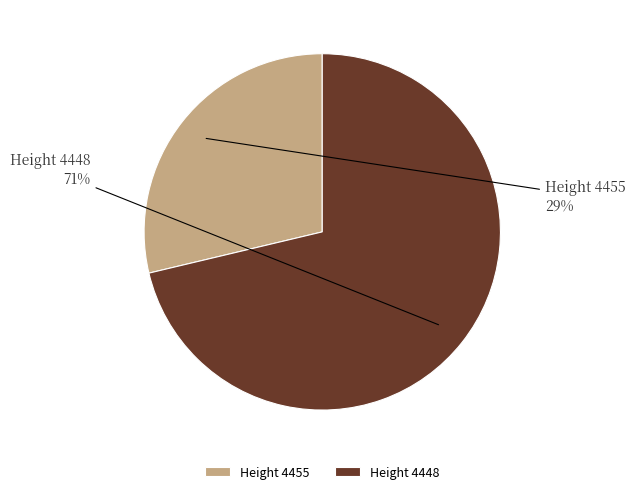

To the nearest percent, what is the average slice percentage?

50%